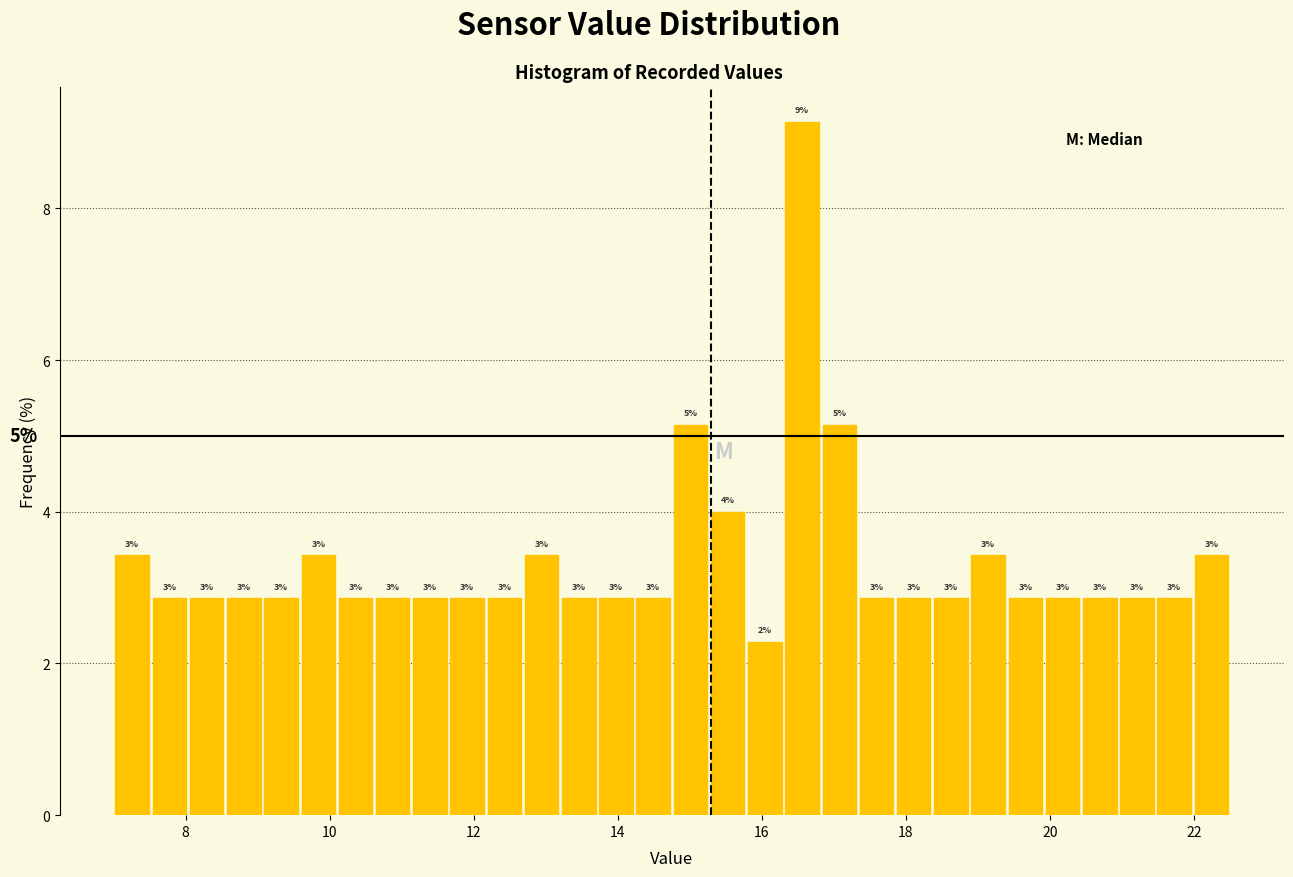

Read against the x-axis, roughly where is the centre of the tallest bar?

16.6